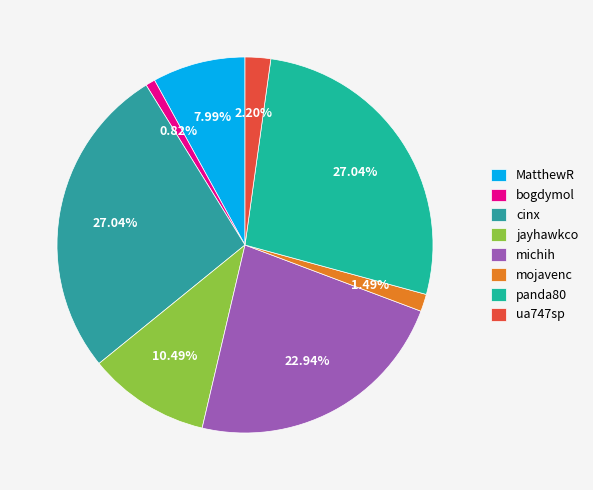

Does mojavenc account for over 50% of the chart?

No